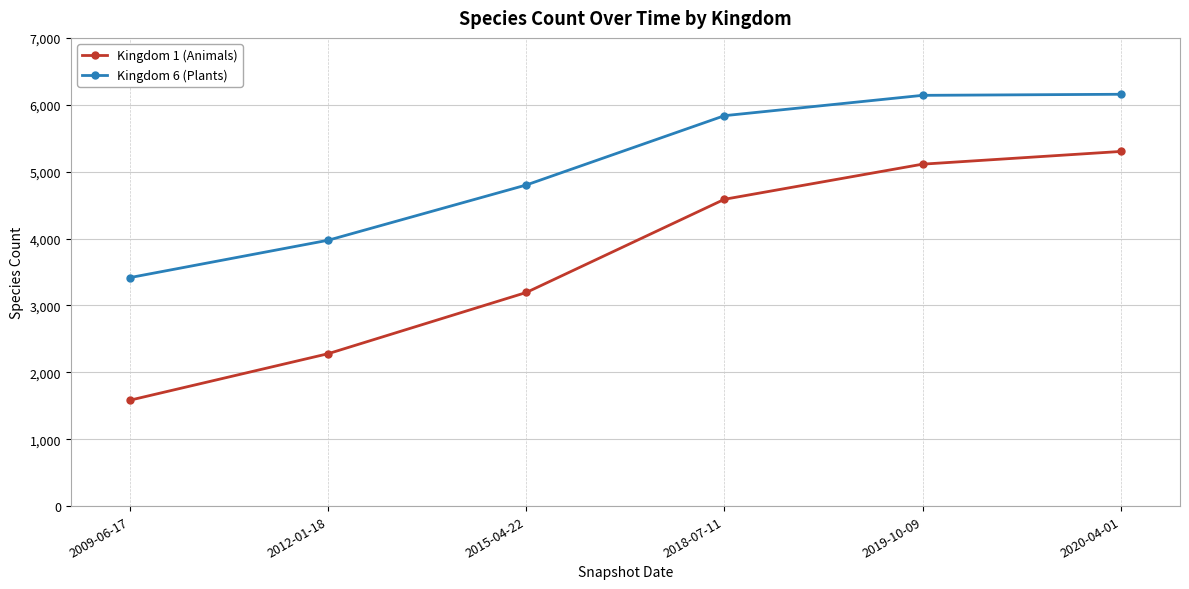

True or false: Kingdom 1 (Animals) and Kingdom 6 (Plants) cross at least once.

False